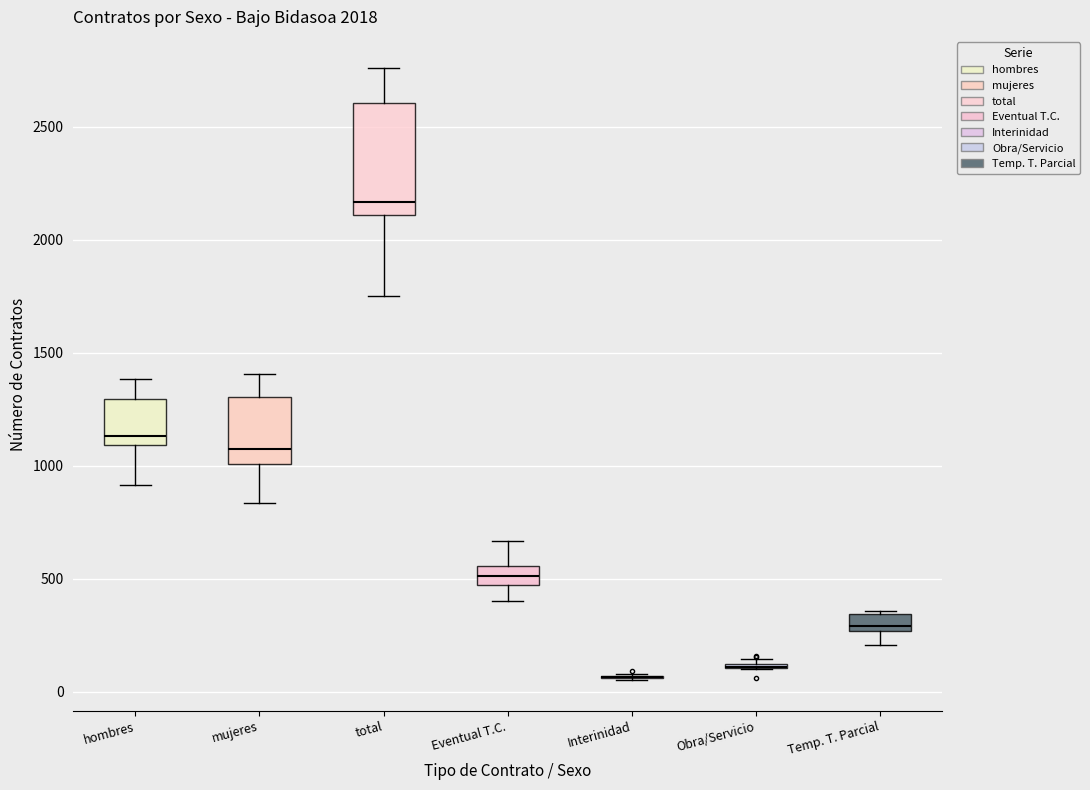

Which box is the tallest, from its lower edge to its upper edge?

total